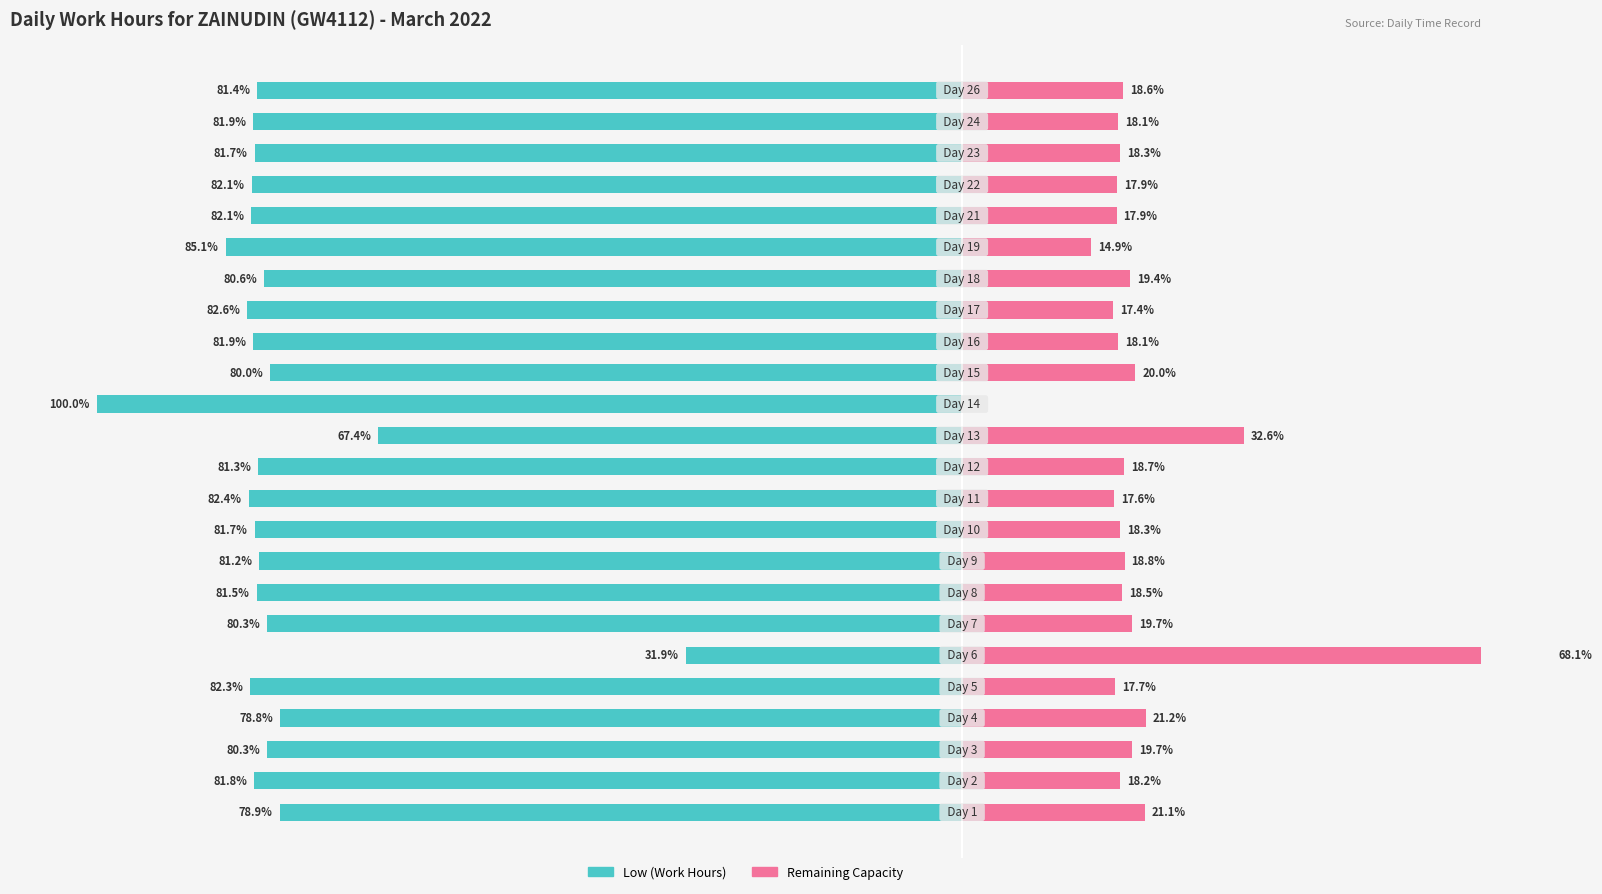

How many groups of bars are there?

24